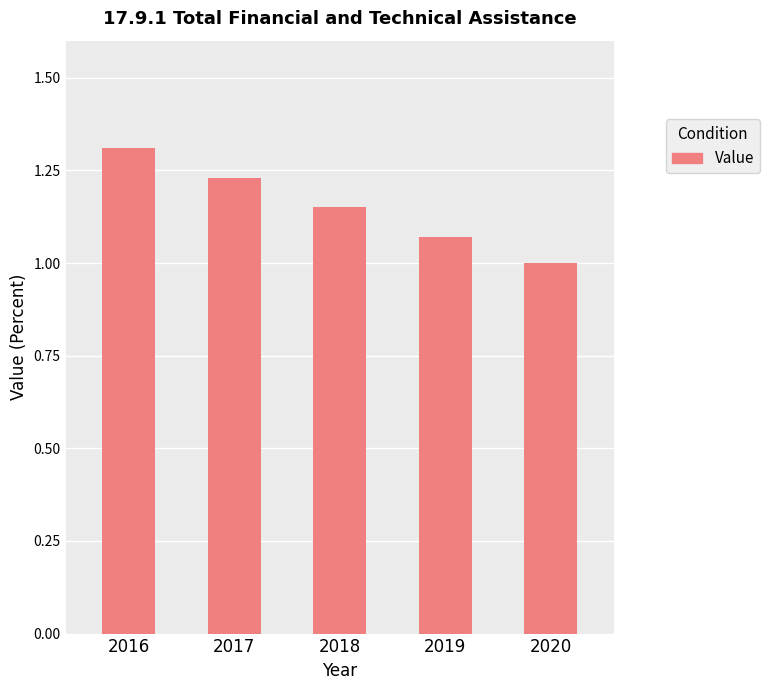

Is it true that the value at 2017 is 1.9?

False